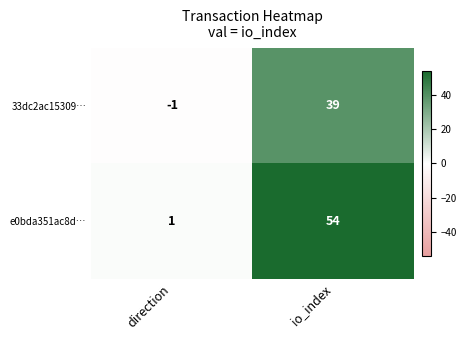

What is the difference between the highest and lowest values at direction?

2